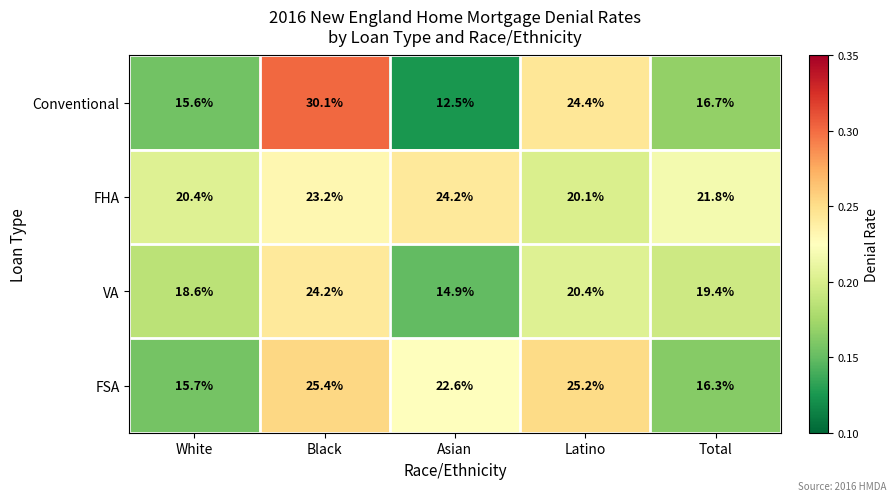

Which category has the lowest value across all series?

Asian